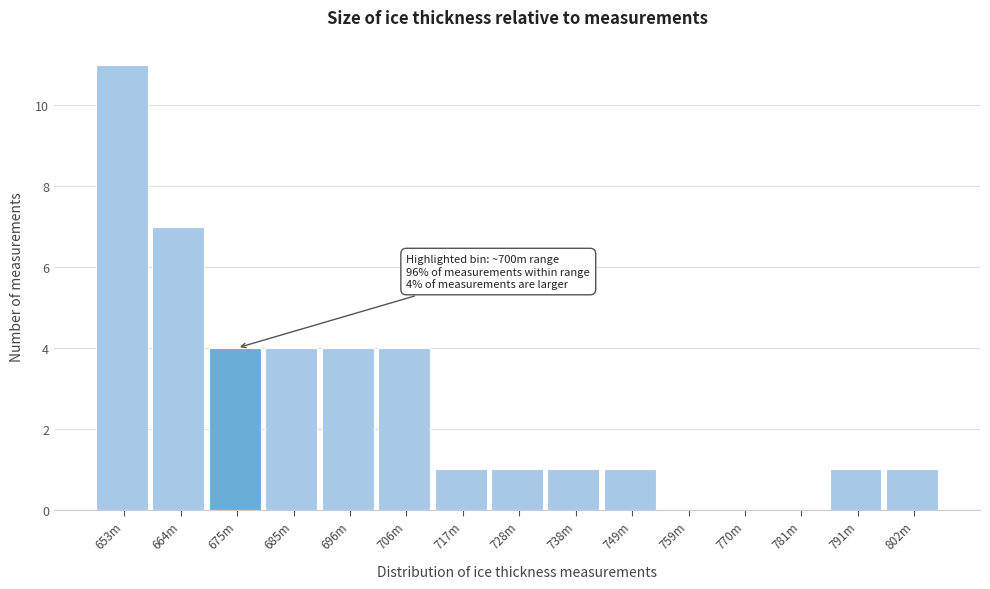

Reading right to left, list all the values displayed in this chart.

802m=1	791m=1	781m=0	770m=0	759m=0	749m=1	738m=1	728m=1	717m=1	706m=4	696m=4	685m=4	675m=4	664m=7	653m=11